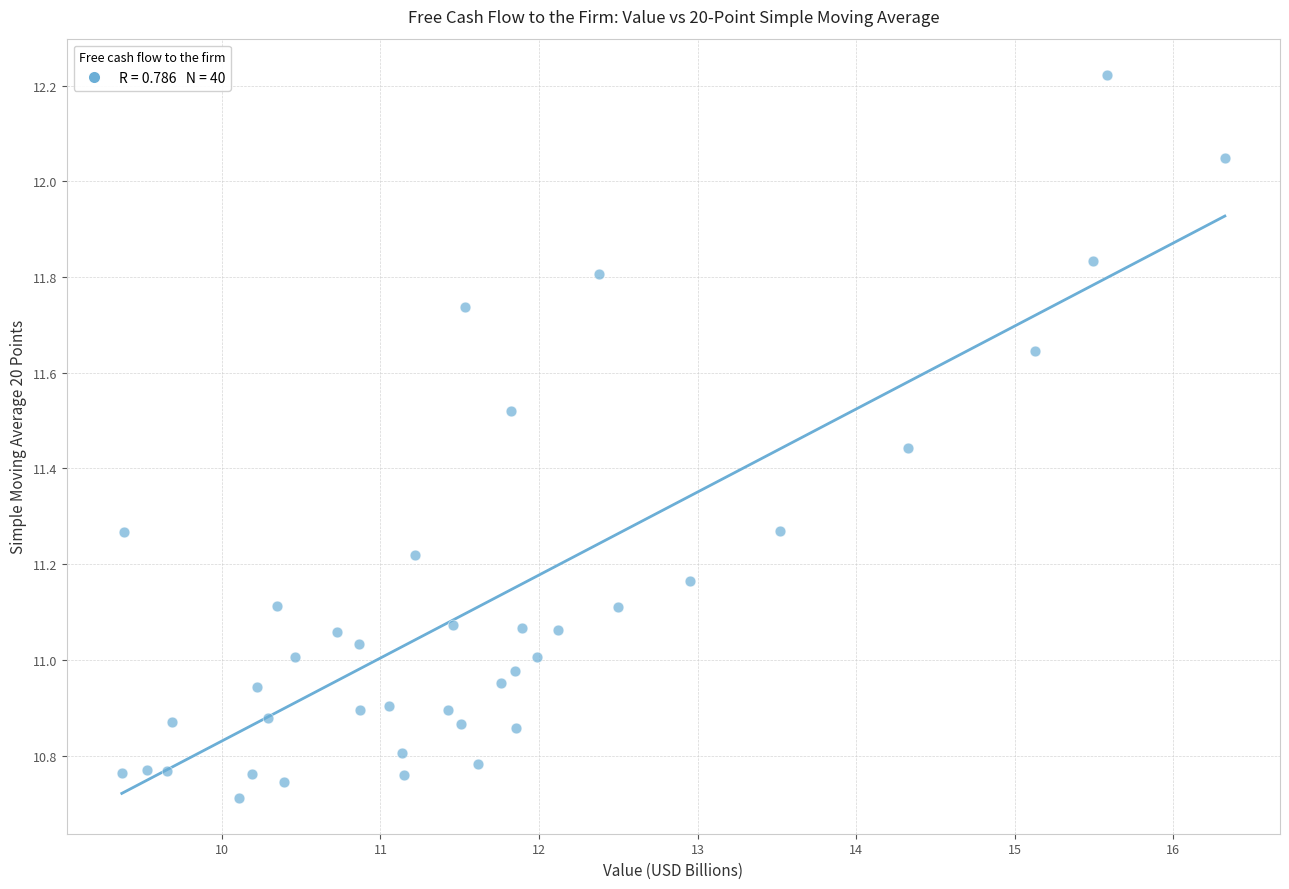

What is the range of X values (max minus min)?

7.0